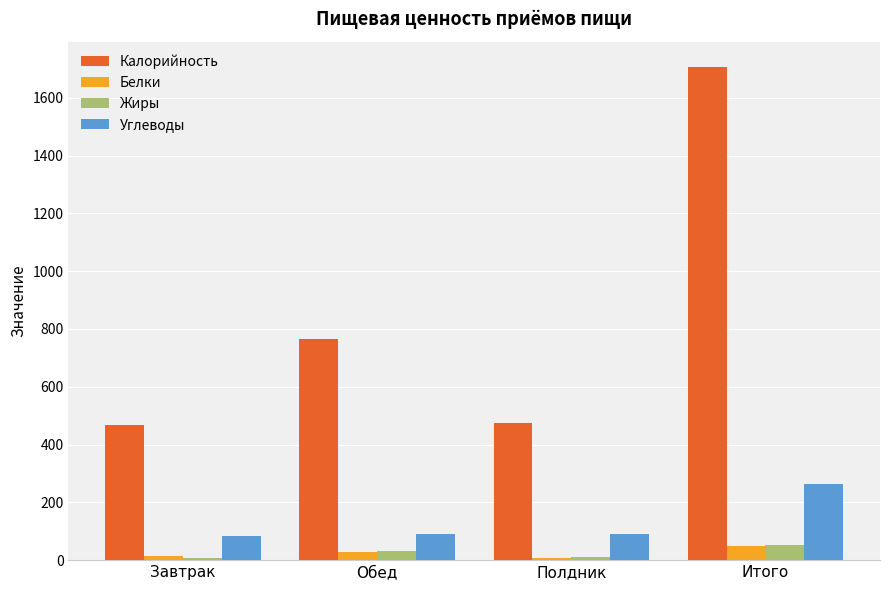

Is the value of Углеводы at Завтрак greater than the value of Белки at Полдник?

Yes